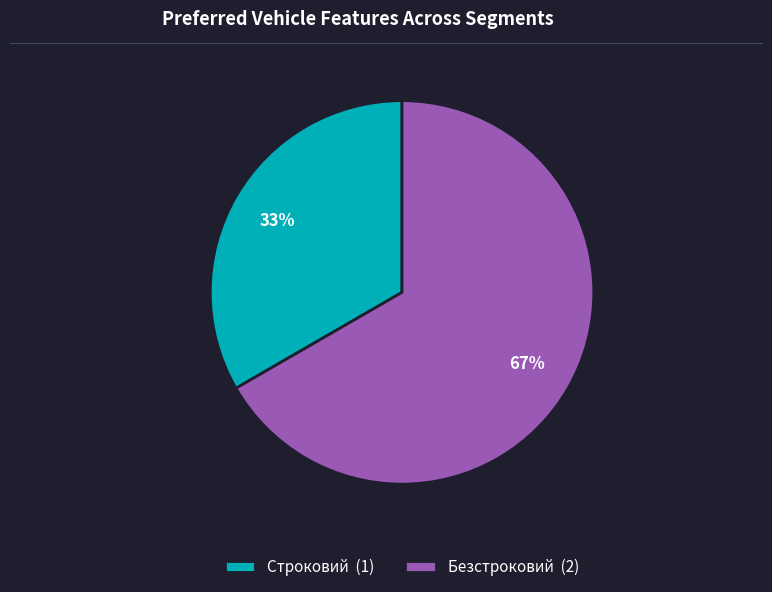

True or false: Строковий accounts for 22% of the total.

False